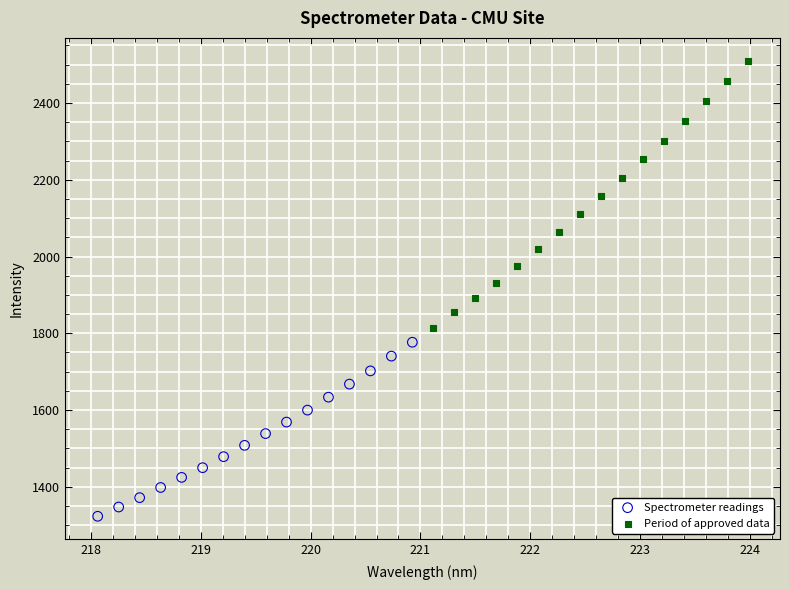

Which series contains the lowest Y value?

Spectrometer readings